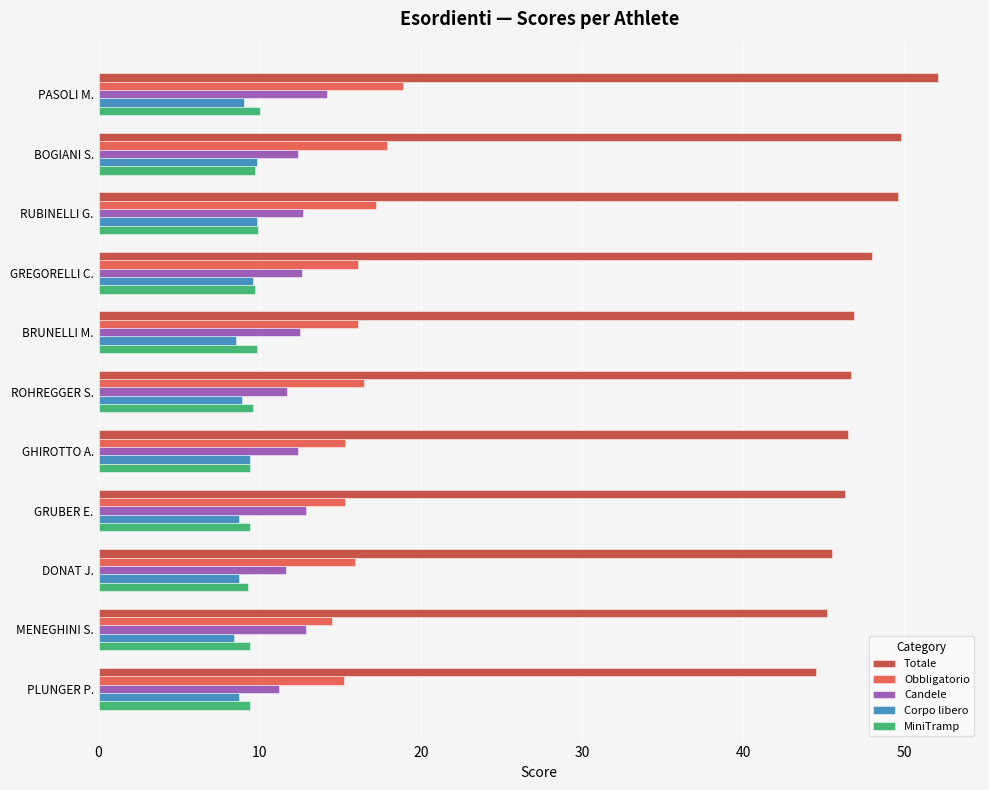

Which series has the largest total across all categories?

Totale